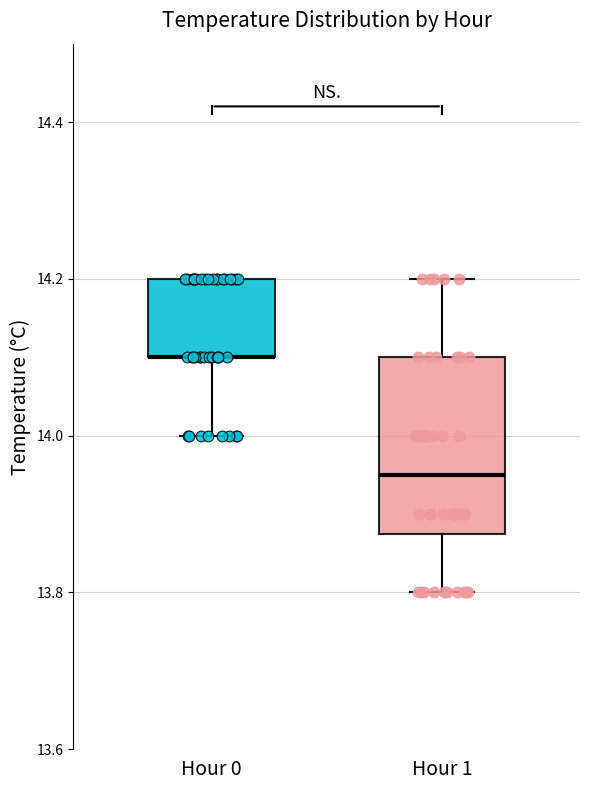

Comparing the boxes themselves (not the whiskers), which one is the tallest?

Hour 1